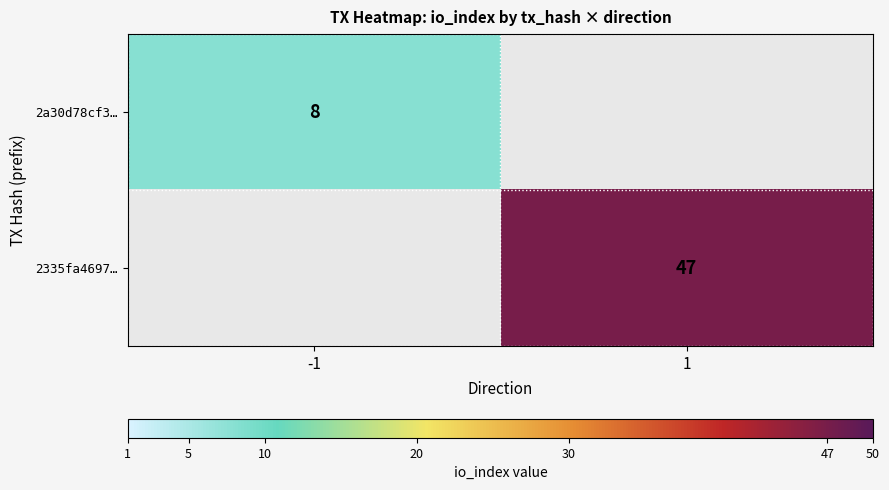

The value of 2a30d78cf3… at -1 is 8. True or false?

True